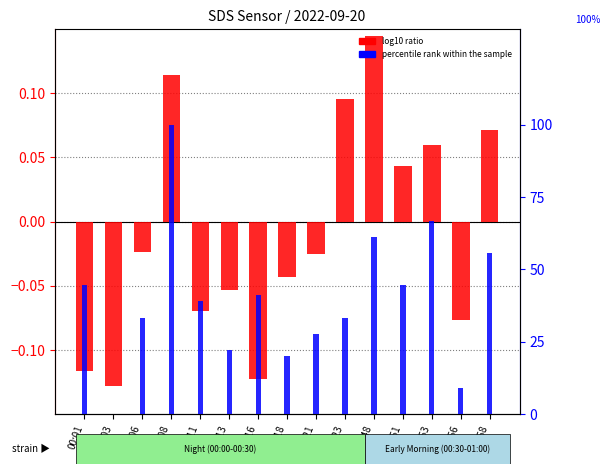

Where is percentile rank within the sample nearest to the value 50?

00:01